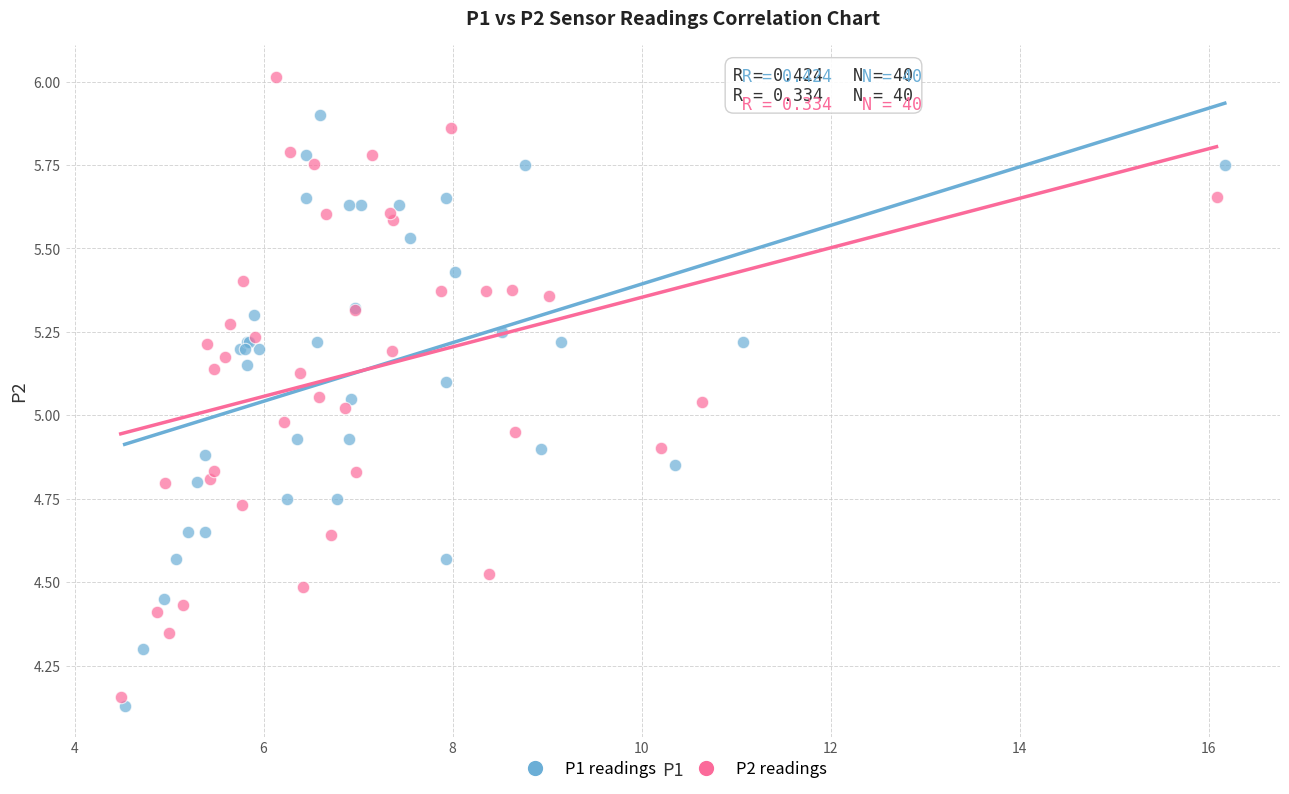

Which series reaches the maximum Y coordinate?

P2 readings